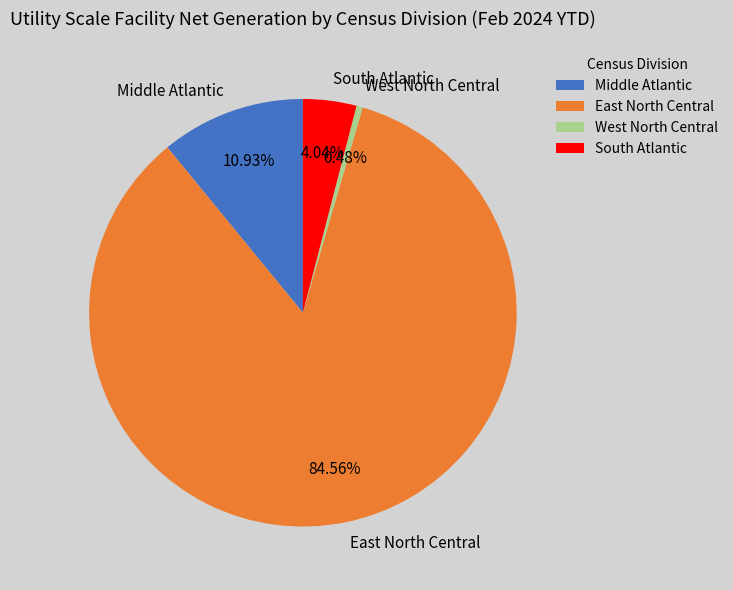

To the nearest percent, what is the average slice percentage?

25%